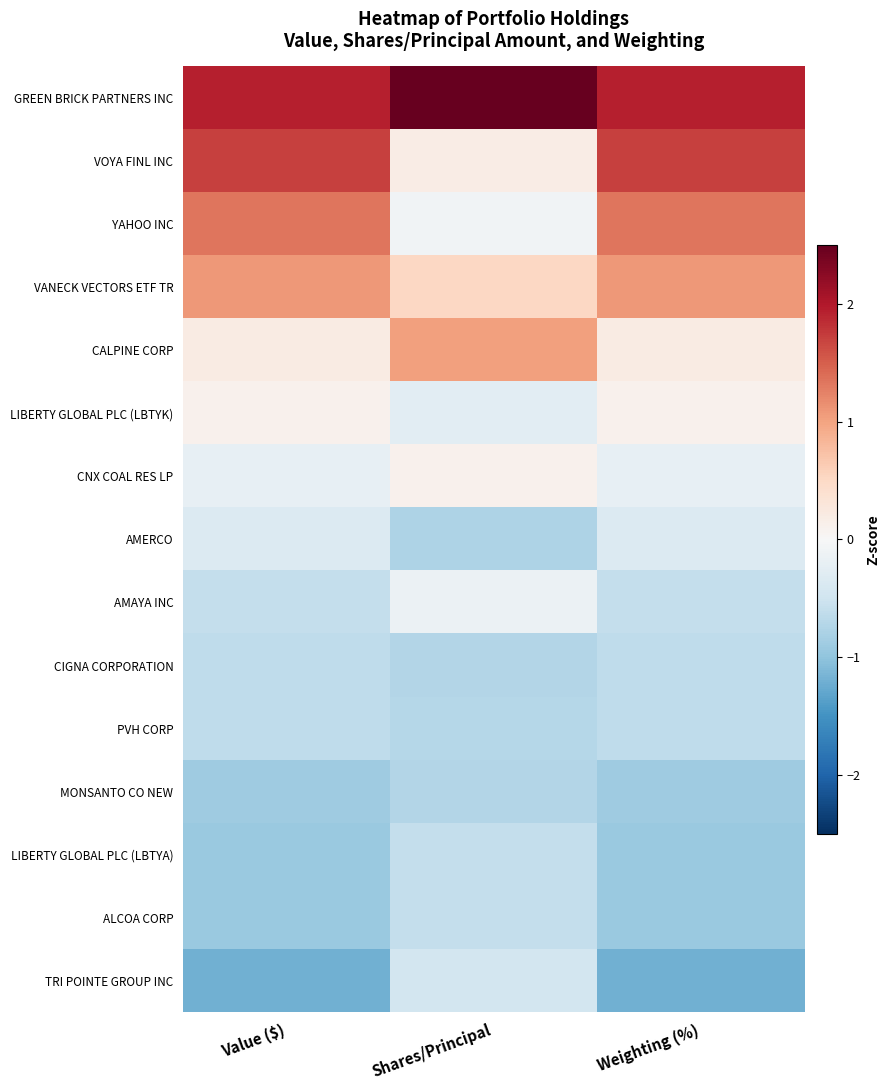

Which has a higher value, Value ($) or Weighting (%)?

Value ($)